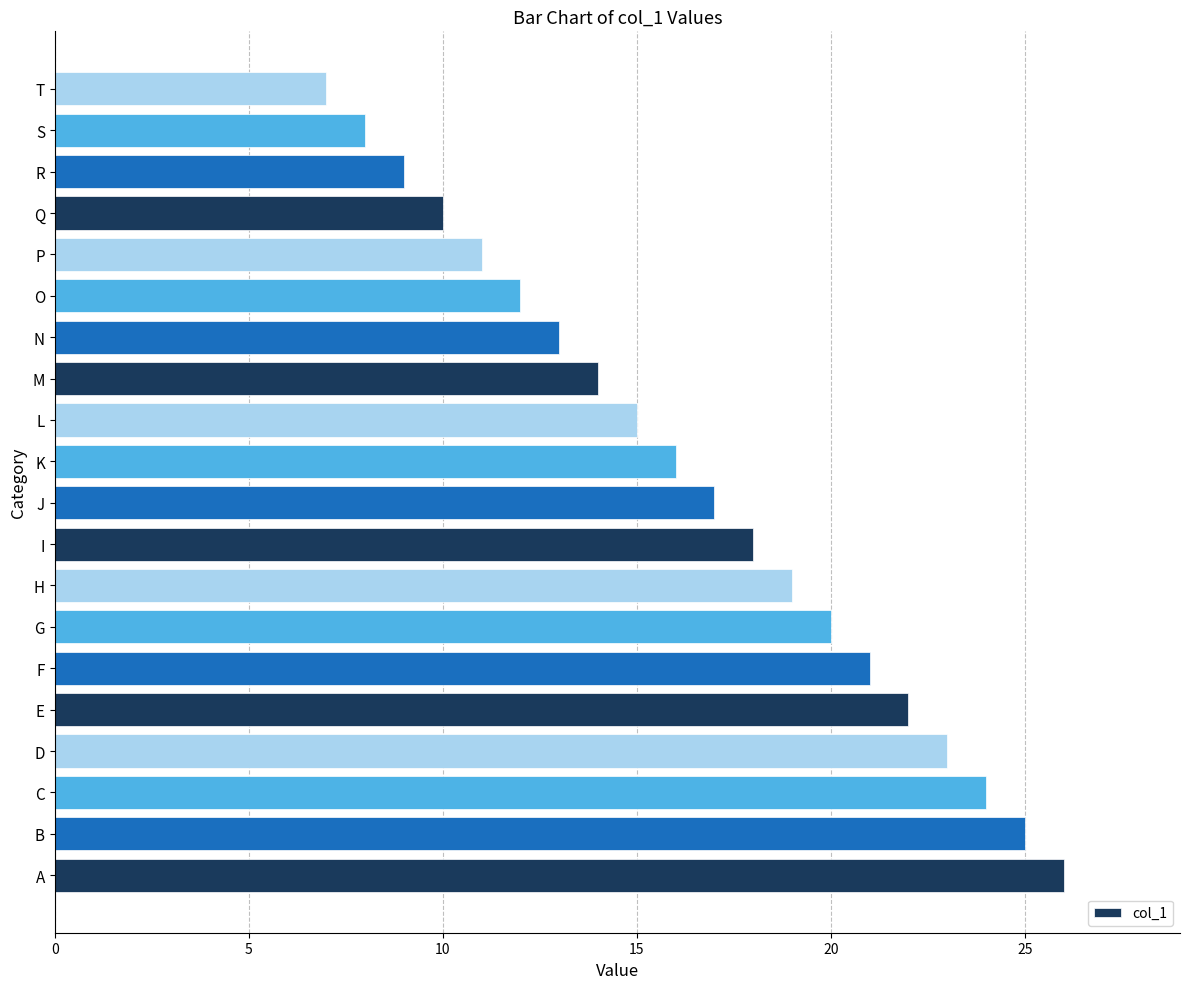

What is the difference between the values at E and K?

6